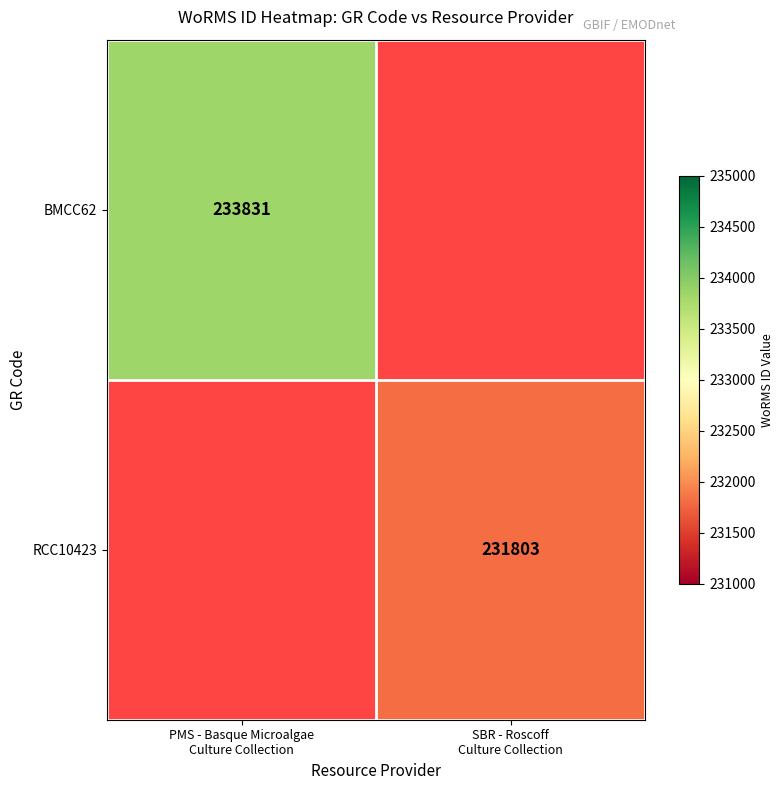

Is it true that BMCC62 equals 233831.0 at PMS - Basque Microalgae Culture Collection?

True